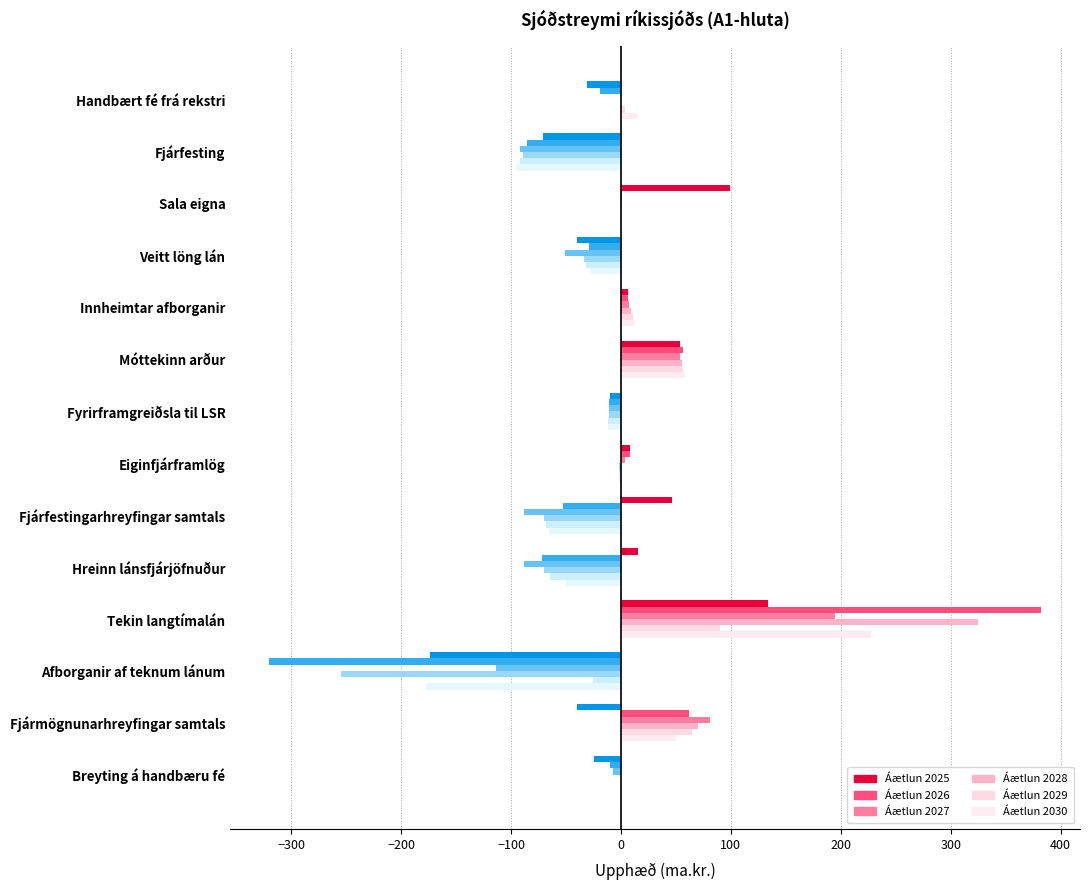

How many series are shown in this chart?

6